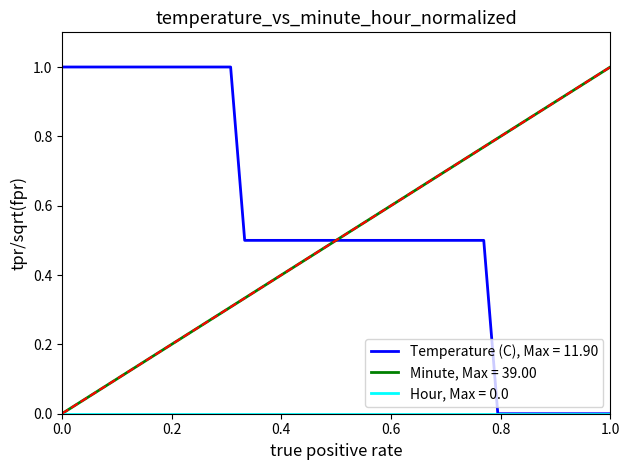

Which series has the largest total across all categories?

Temperature (C), Max = 11.90